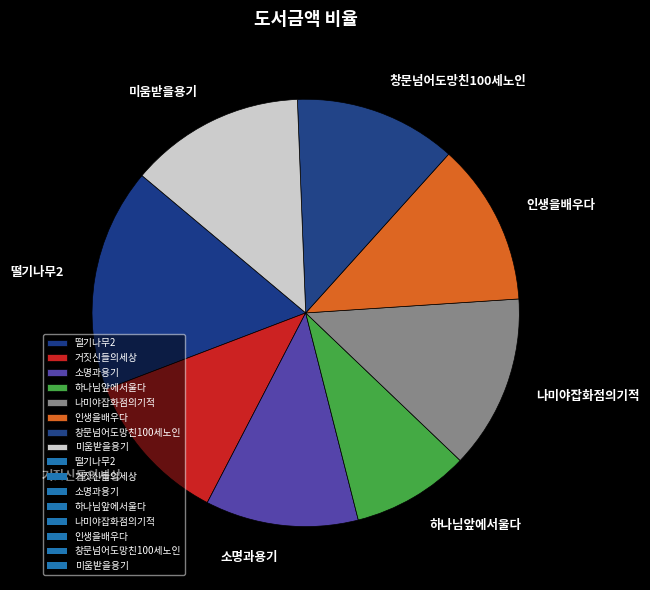

Does 미움받을용기 account for over 50% of the chart?

No